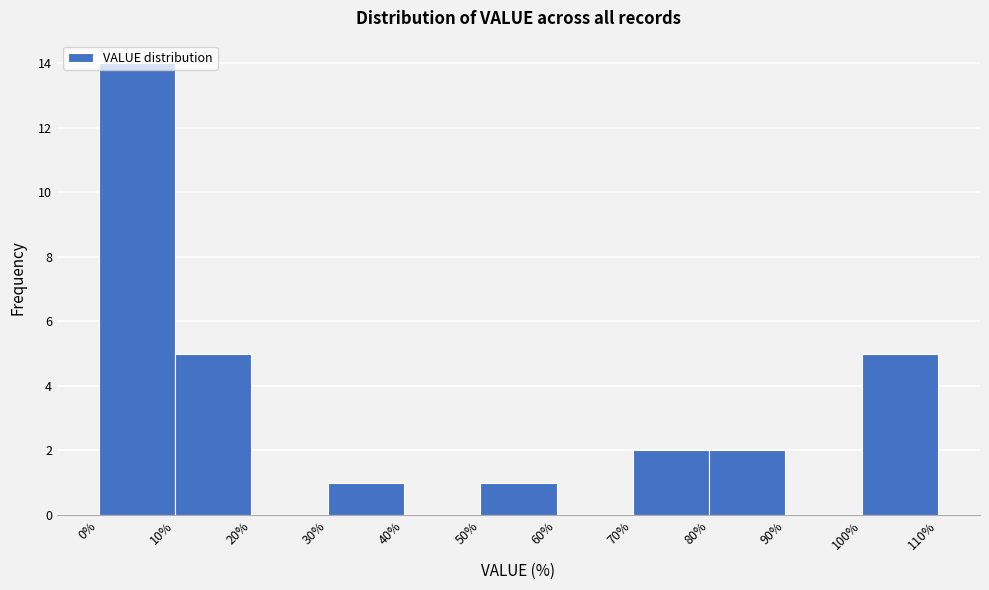

Reading left to right, list every bar in this chart as the range it spans on the x-axis followed by its height. The values are not printed on the chart, so give them approximately, as read against the axis.

0% to 10%: 14
10% to 20%: 5
20% to 30%: 0
30% to 40%: 1
40% to 50%: 0
50% to 60%: 1
60% to 70%: 0
70% to 80%: 2
80% to 90%: 2
90% to 100%: 0
100% to 110%: 5